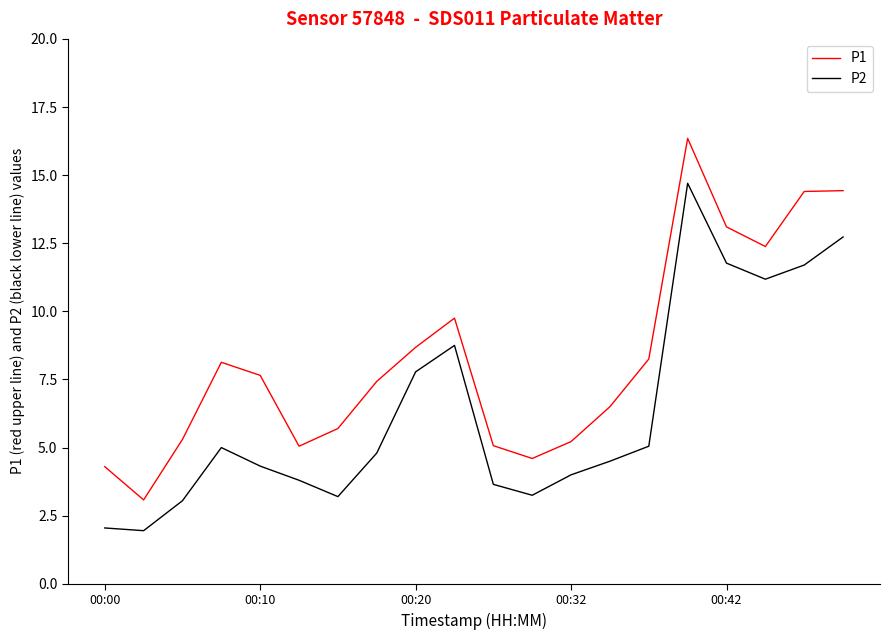

True or false: P2 and P1 cross at least once.

False